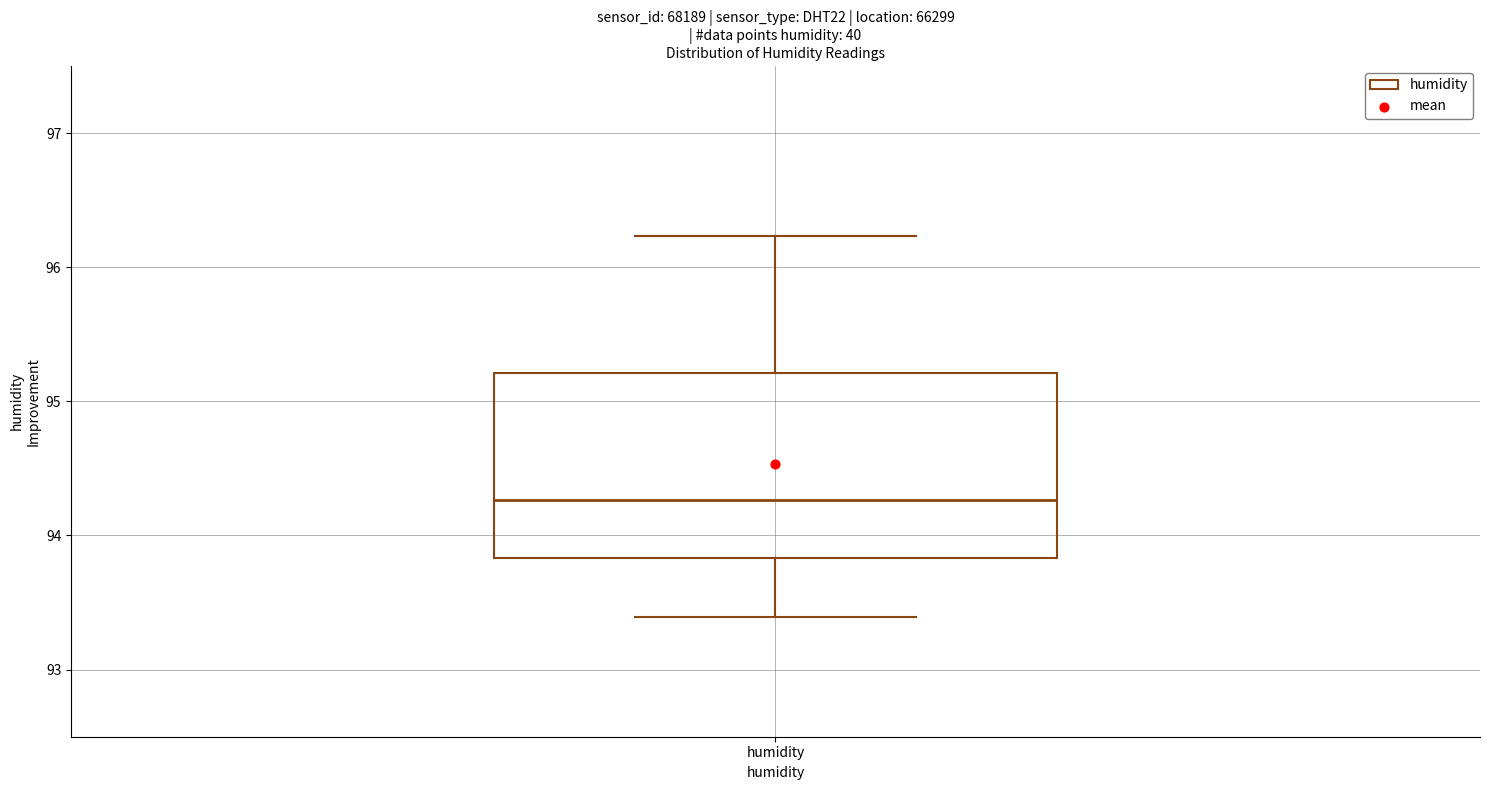

Read this box plot against the y-axis: the position of the median line, the range covered by the box, and the ends of both whiskers. The values are not printed on the chart, so give them approximately, as read against the axis.

median 94.3, box 93.8 to 95.2, whiskers 93.4 to 96.2